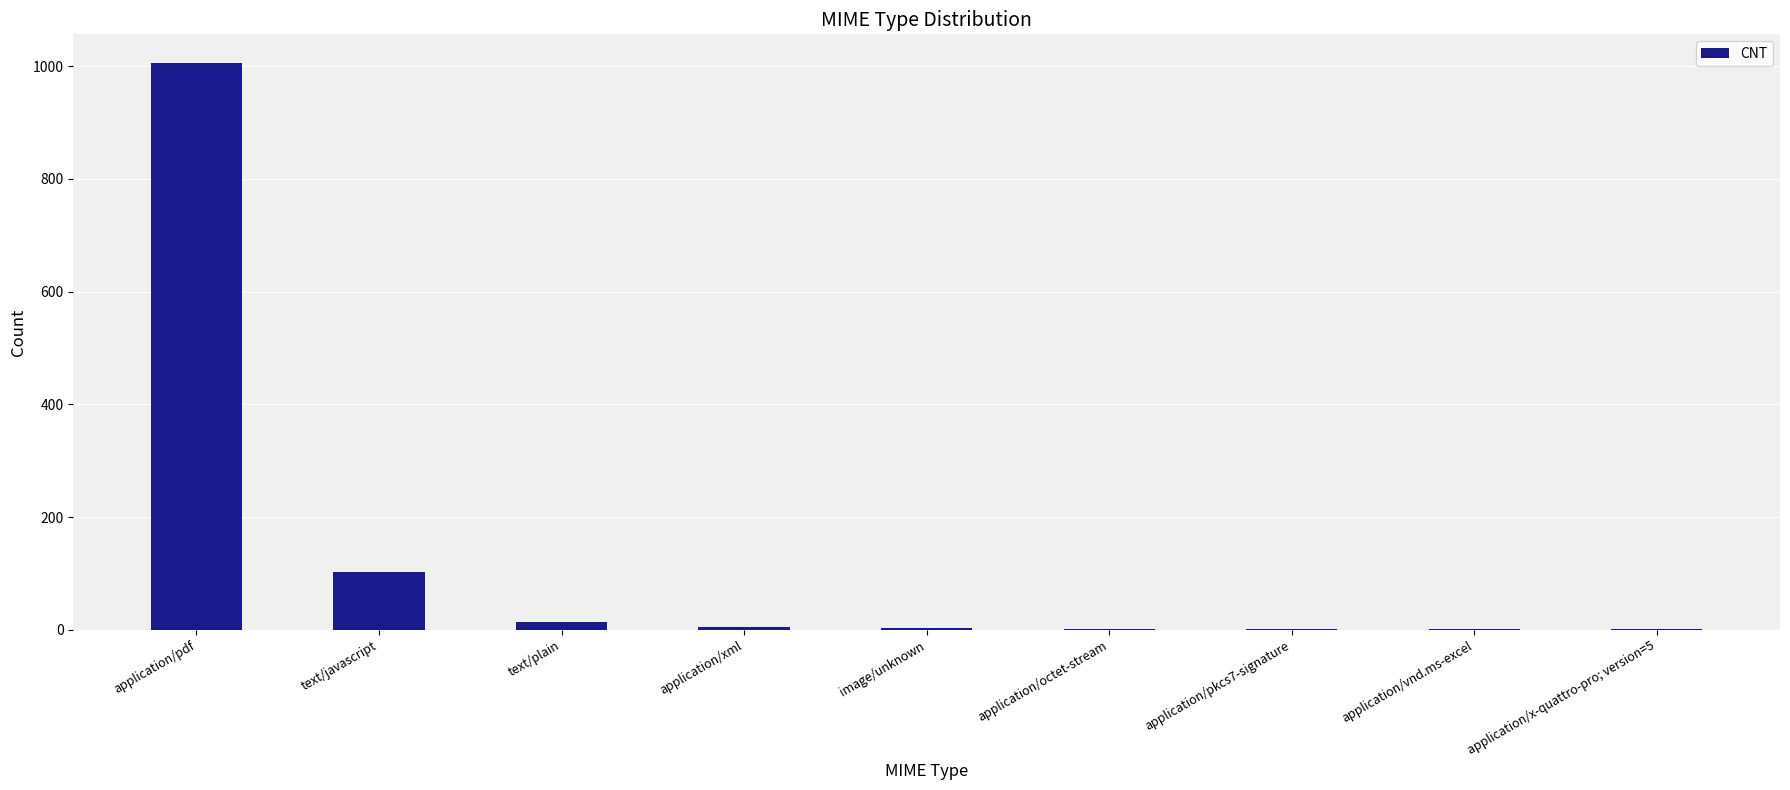

Are the bars horizontal?

No